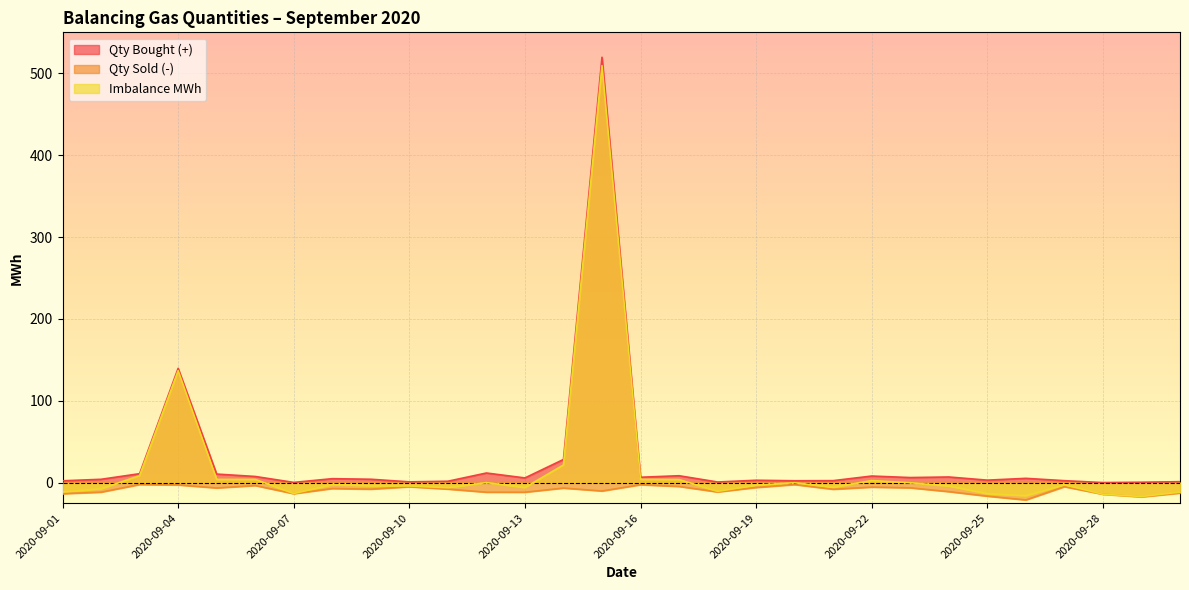

Which category has the highest value across all series?

2020-09-15